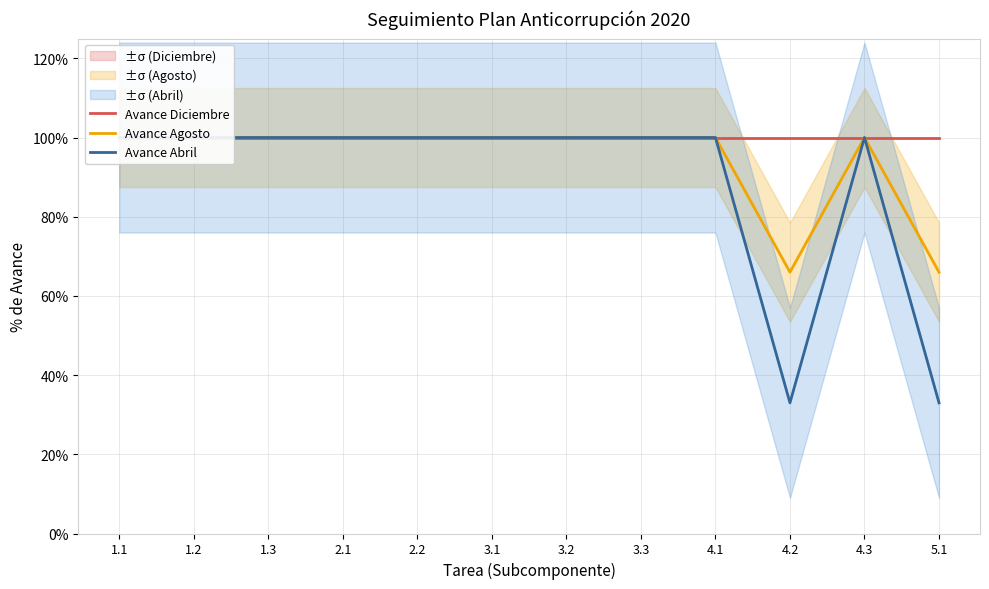

Does the chart display data point markers on the line(s)?

No